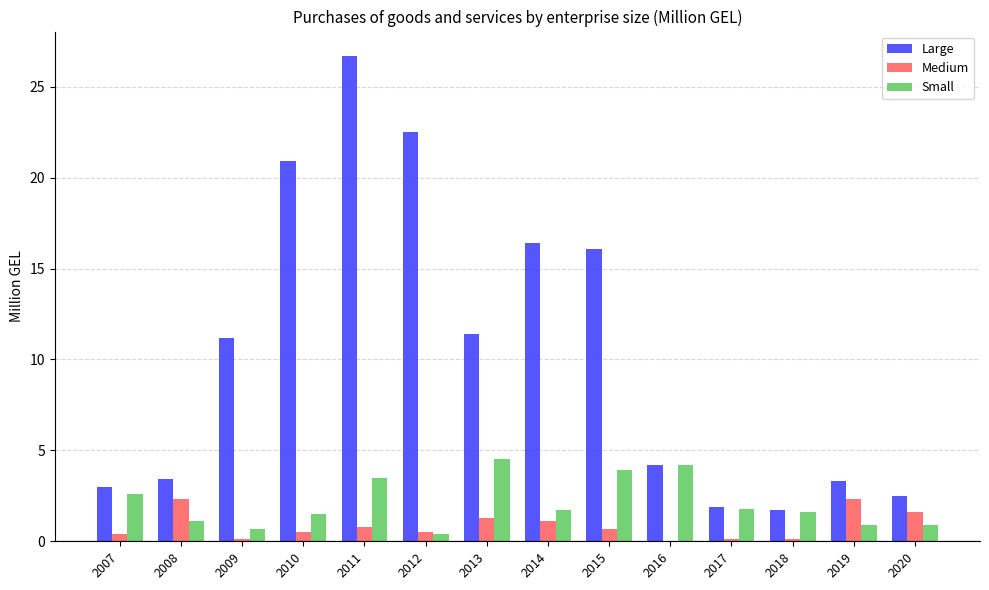

Are the bars horizontal?

No